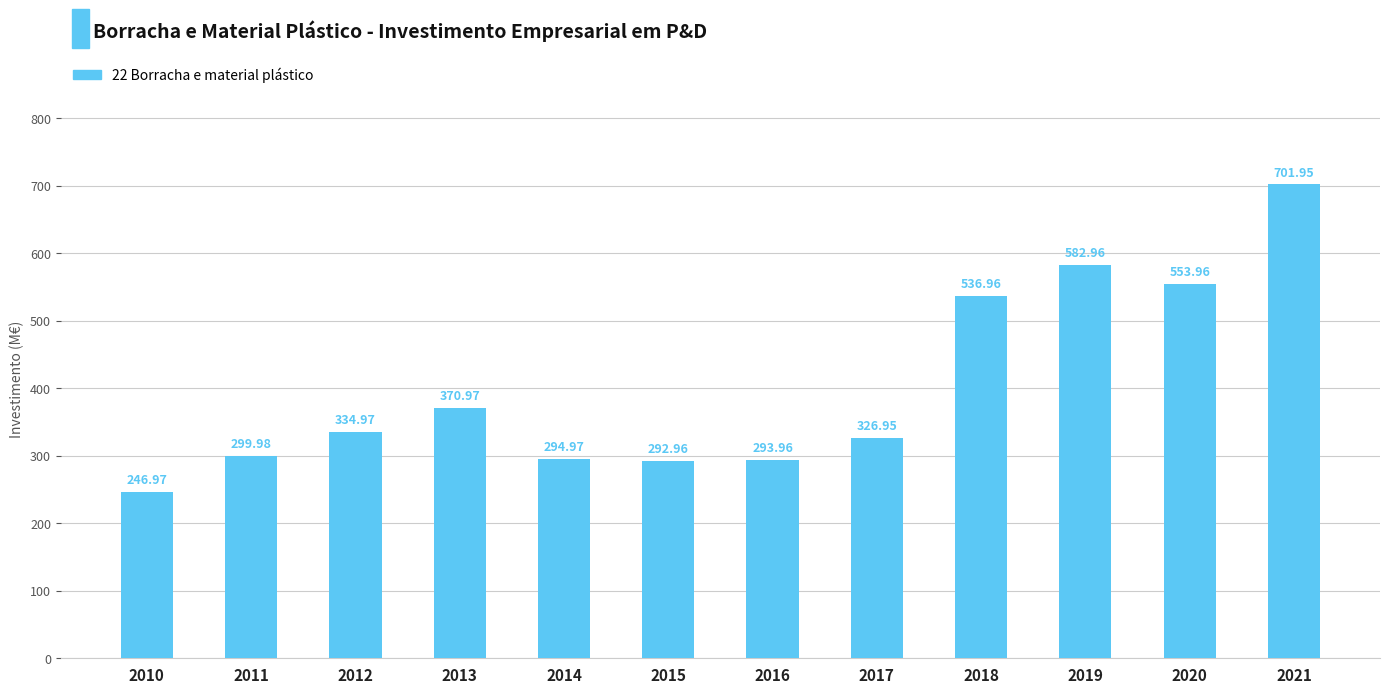

List the labels in order of value, largest first.

2021, 2019, 2020, 2018, 2013, 2012, 2017, 2011, 2014, 2016, 2015, 2010